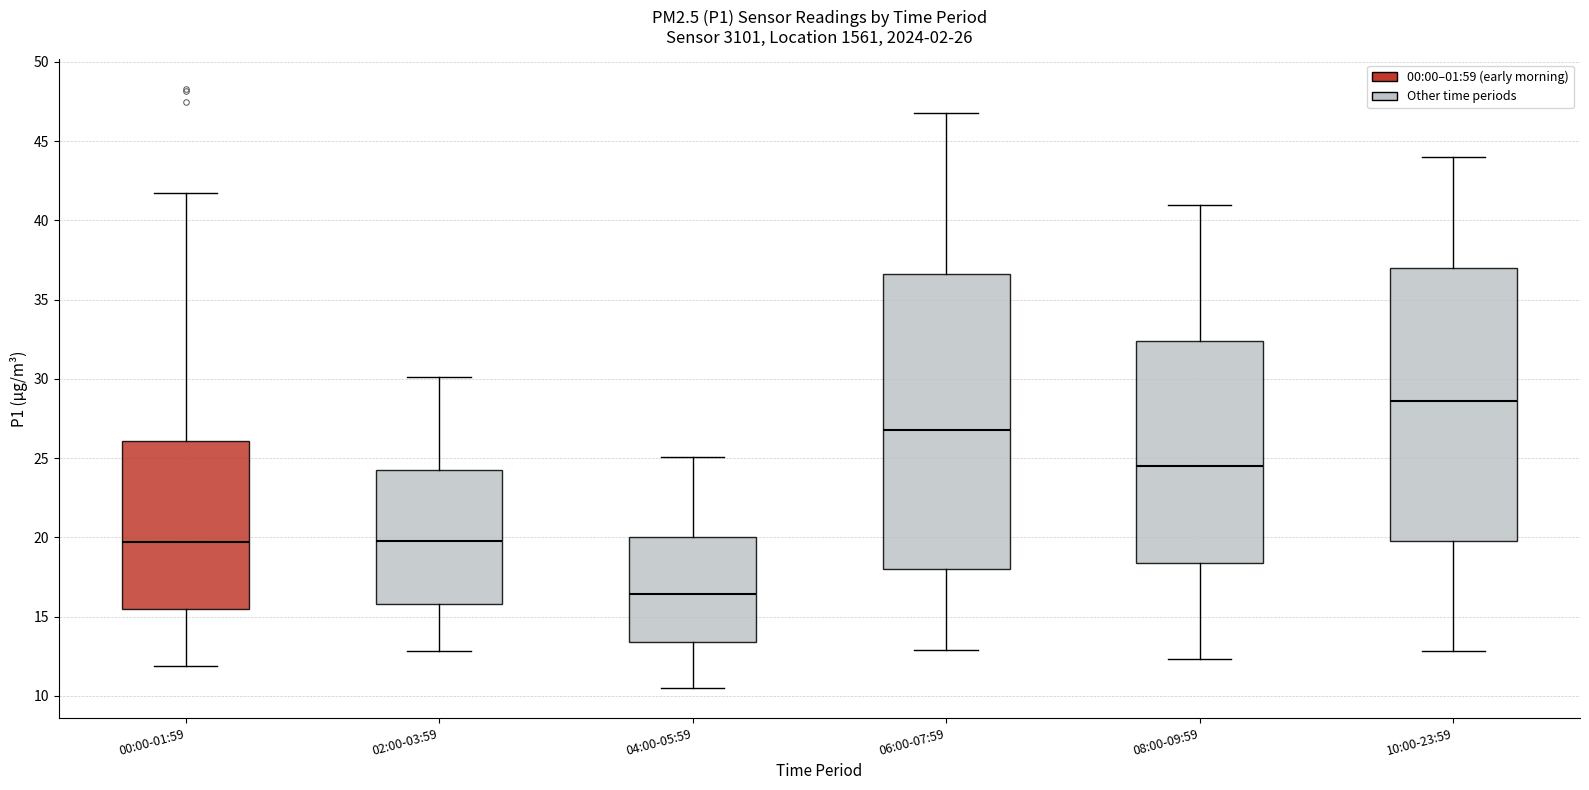

Comparing the boxes themselves (not the whiskers), which one is the tallest?

06:00-07:59